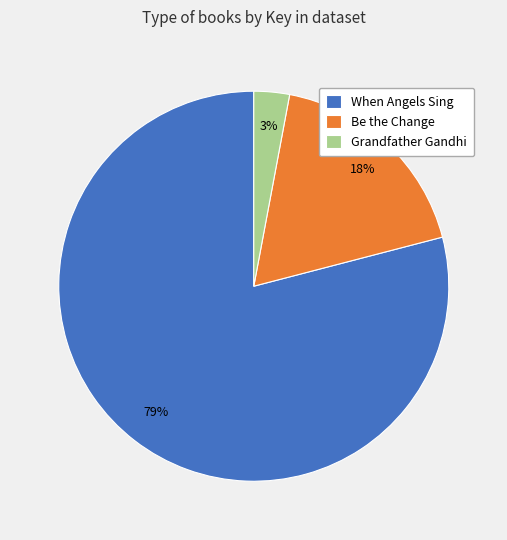

To the nearest percent, what is the combined percentage of When Angels Sing and Grandfather Gandhi?

82%